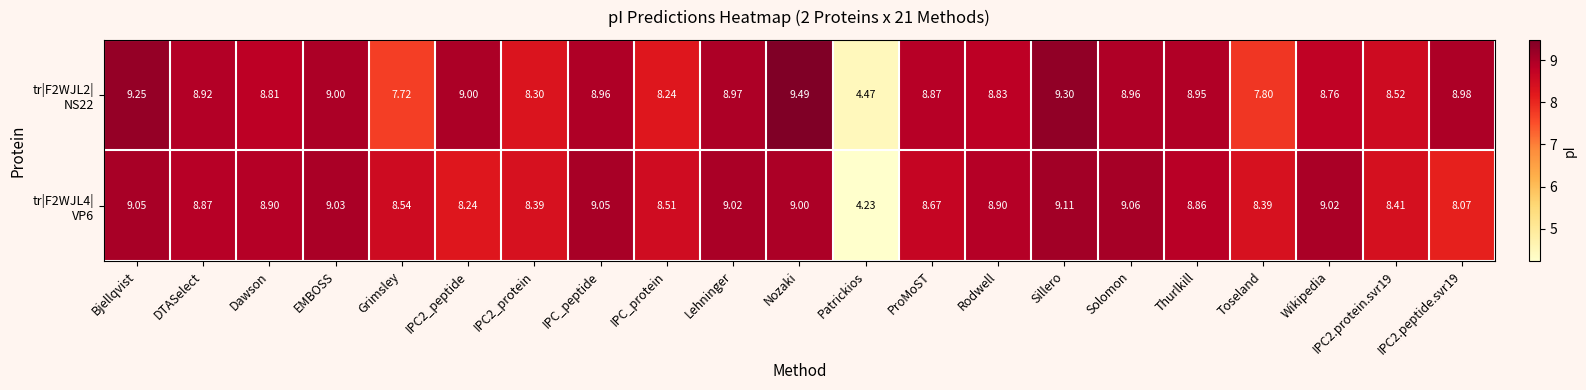

At which category is the sum across all series the highest?

Nozaki